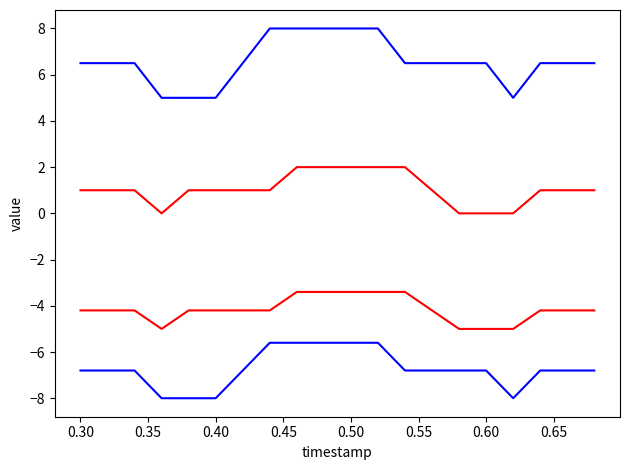

True or false: humidity_norm_2 has a value of -6.8 at 0.30.

True